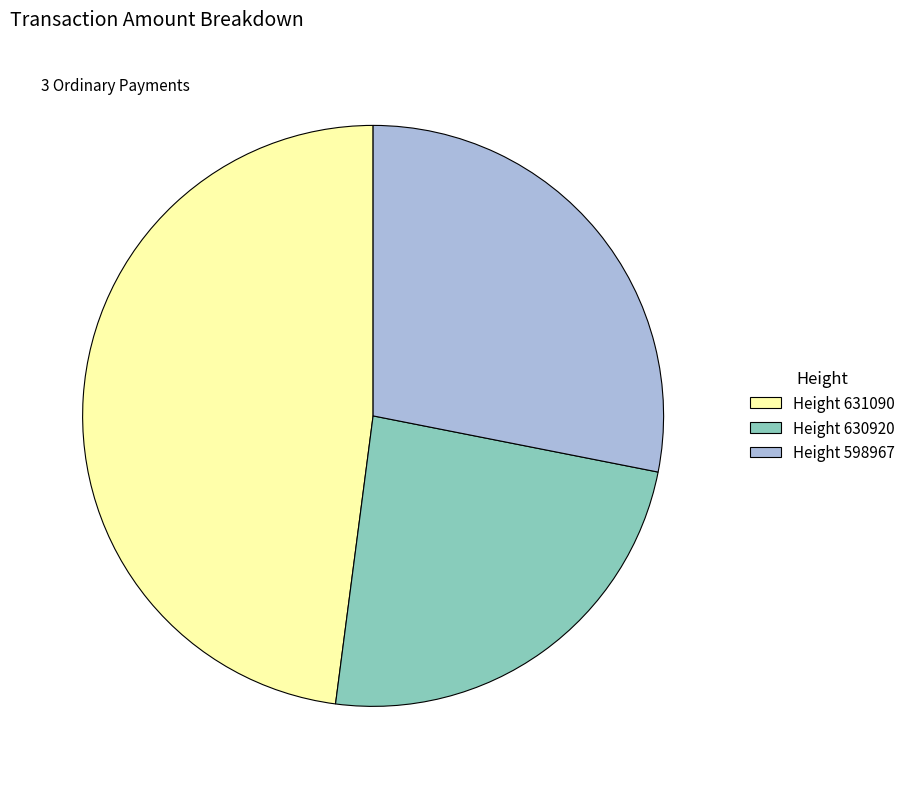

Do Height 630920 and Height 598967 together represent more than half of the pie?

Yes